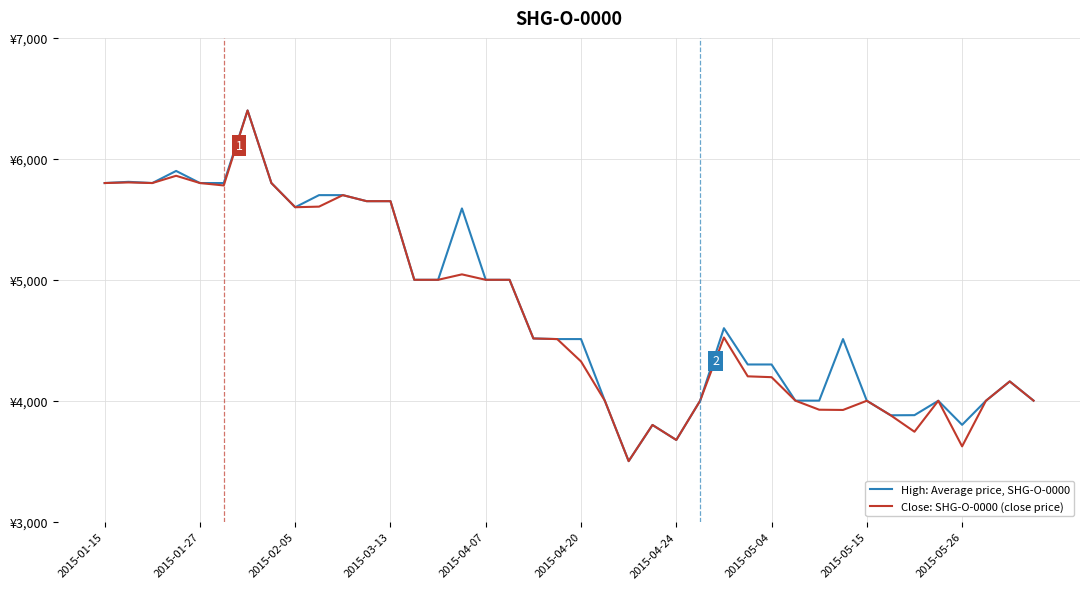

How many interior local valleys does the Close: SHG-O-0000 (close price) series have?

8